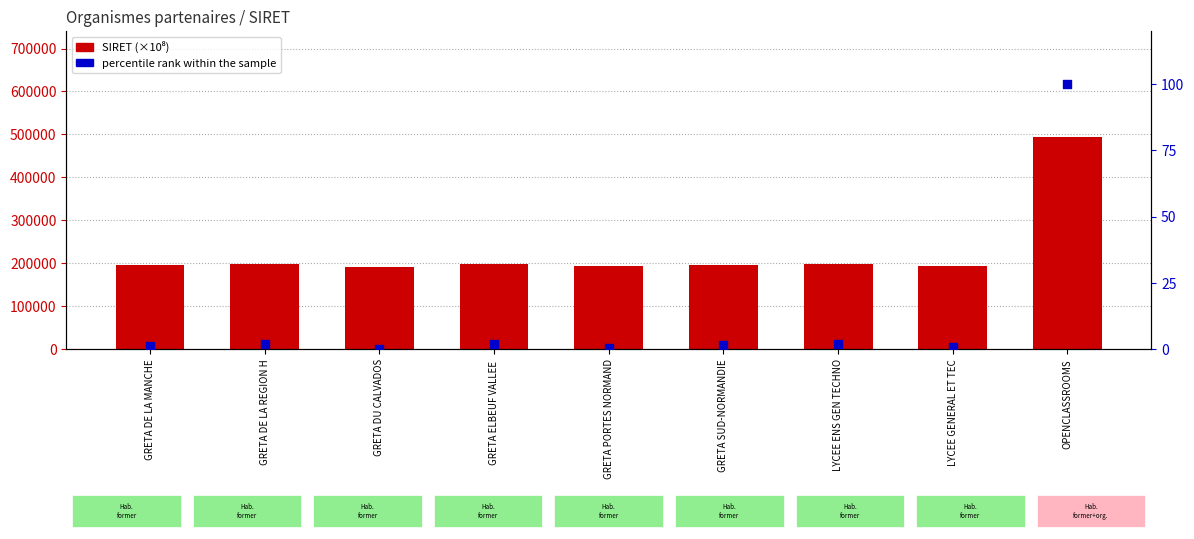

Which series has the largest Y range (max minus min)?

SIRET (×10⁸)